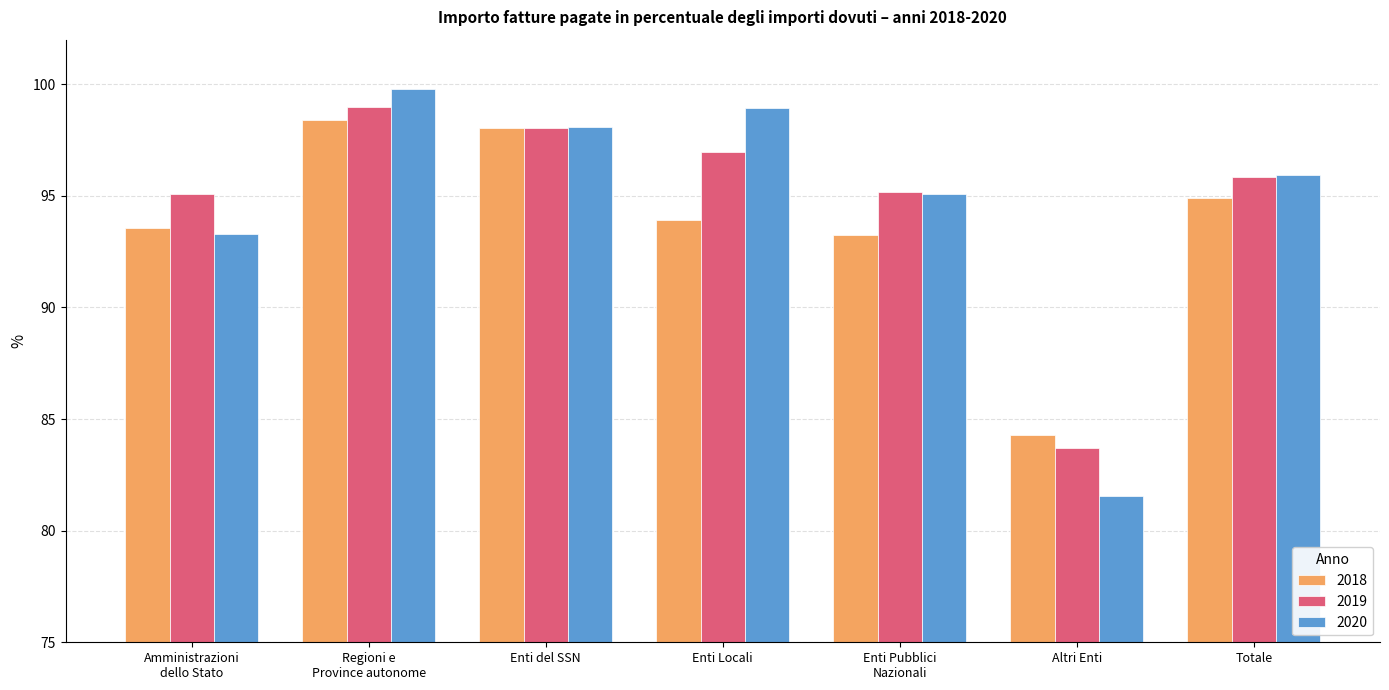

Read the 2018 value at Altri Enti.

84.3